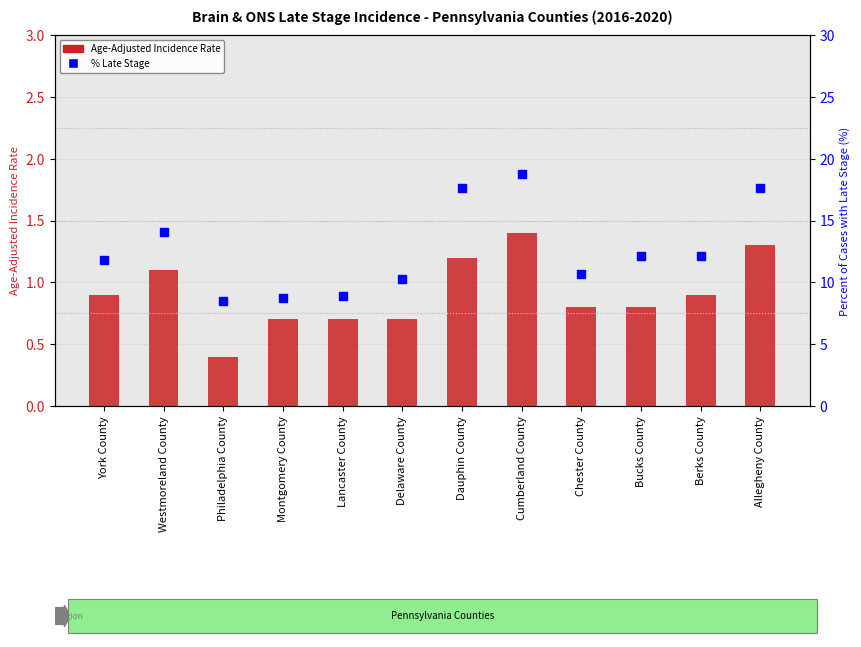

Which series reaches the maximum Y coordinate?

Percent of Cases with Late Stage